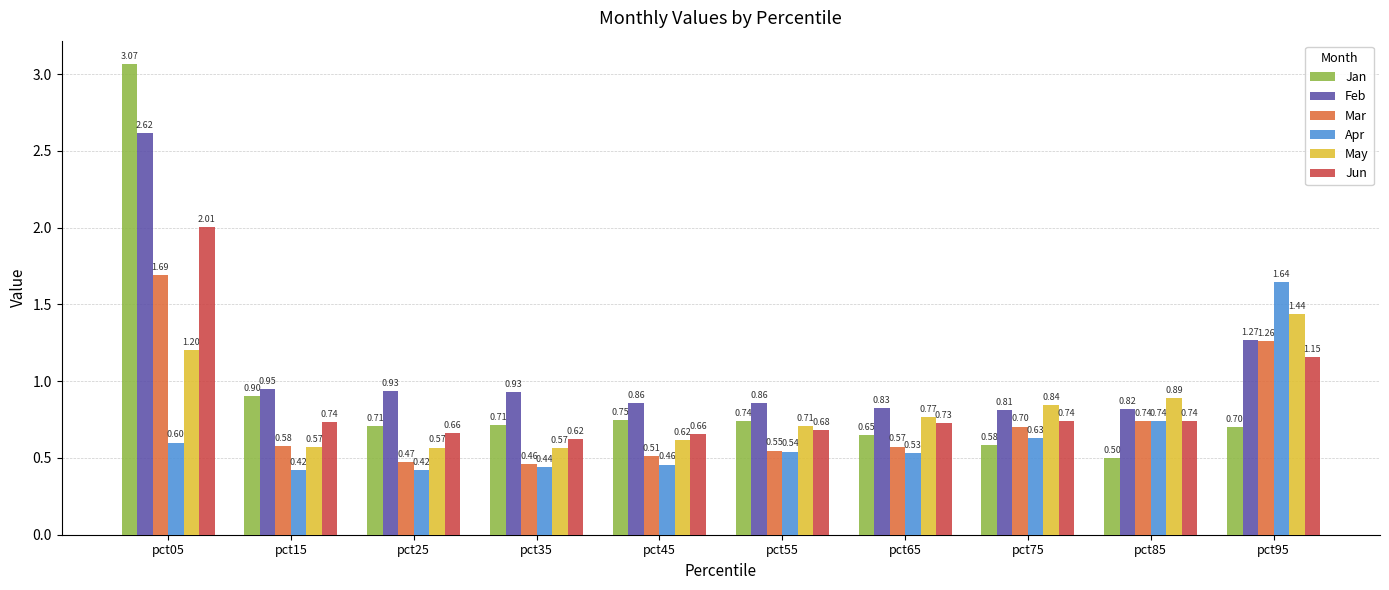

What is the difference between the Jan values at pct55 and pct65?

0.1